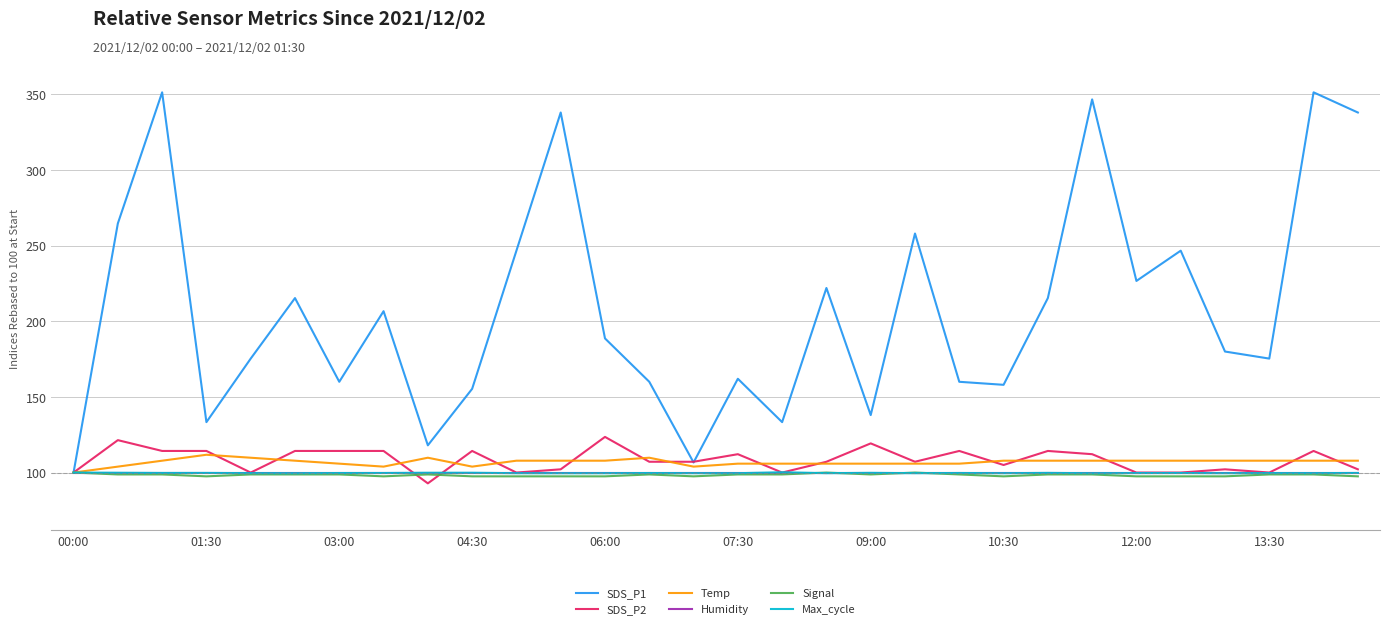

How many categories are shown in the chart?

30